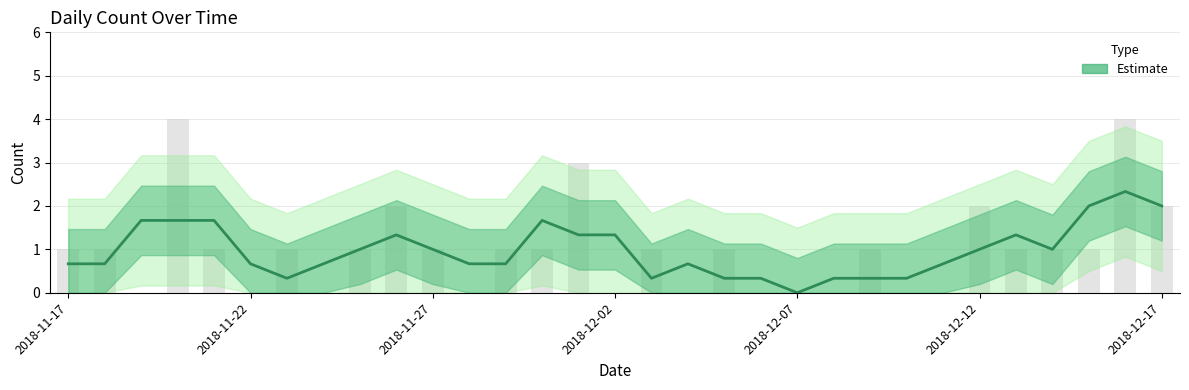

Rank the categories by value from lowest to highest.

2018-11-19, 2018-11-22, 2018-11-24, 2018-11-28, 2018-12-02, 2018-12-04, 2018-12-06, 2018-12-07, 2018-12-08, 2018-12-10, 2018-12-11, 2018-11-17, 2018-11-18, 2018-11-21, 2018-11-23, 2018-11-25, 2018-11-27, 2018-11-29, 2018-11-30, 2018-12-03, 2018-12-05, 2018-12-09, 2018-12-13, 2018-12-14, 2018-12-15, 2018-11-26, 2018-12-12, 2018-12-17, 2018-12-01, 2018-11-20, 2018-12-16